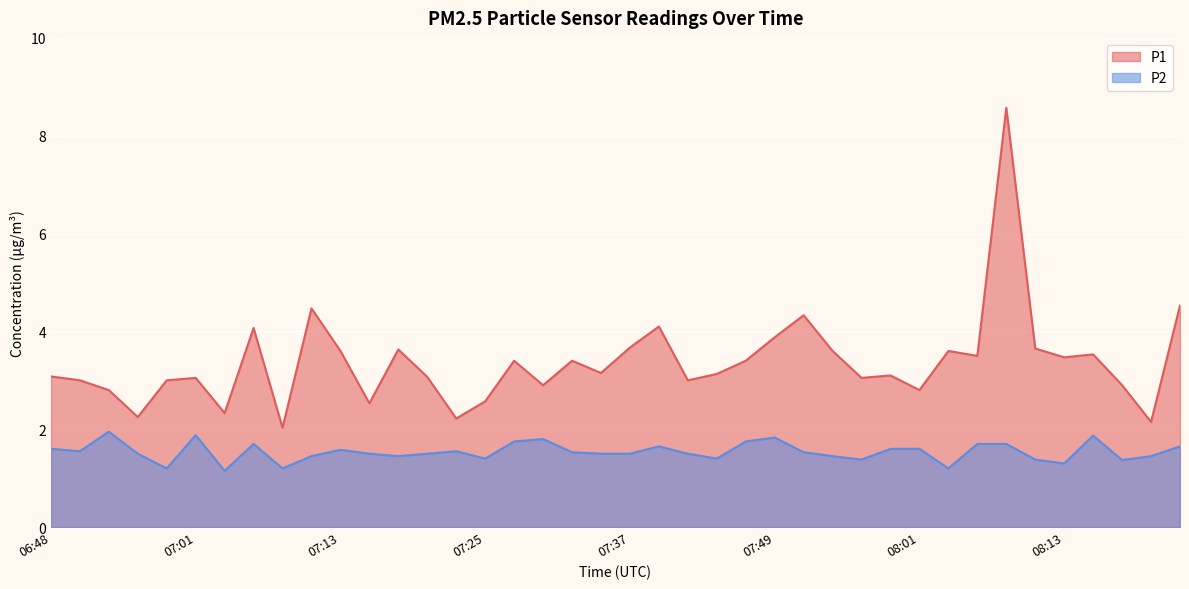

Is the value of P1 at 06:53 greater than the value of P2 at 08:03?

Yes